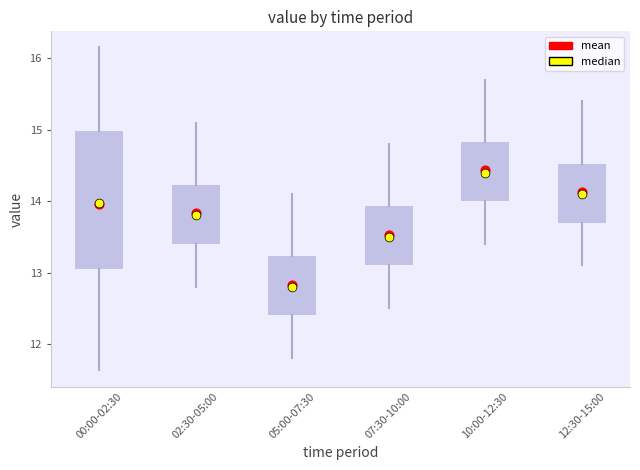

Reading left to right, read every box against the y-axis: the position of its median line, the range the box covers, and the ends of its whiskers. The values are not printed on the chart, so give them approximately, as read against the axis.

00:00-02:30: median 14.0, box 13.1 to 15.0, whiskers 11.6 to 16.2
02:30-05:00: median 13.8, box 13.4 to 14.2, whiskers 12.8 to 15.1
05:00-07:30: median 12.8, box 12.4 to 13.2, whiskers 11.8 to 14.1
07:30-10:00: median 13.5, box 13.1 to 13.9, whiskers 12.5 to 14.8
10:00-12:30: median 14.4, box 14.0 to 14.8, whiskers 13.4 to 15.7
12:30-15:00: median 14.1, box 13.7 to 14.5, whiskers 13.1 to 15.4